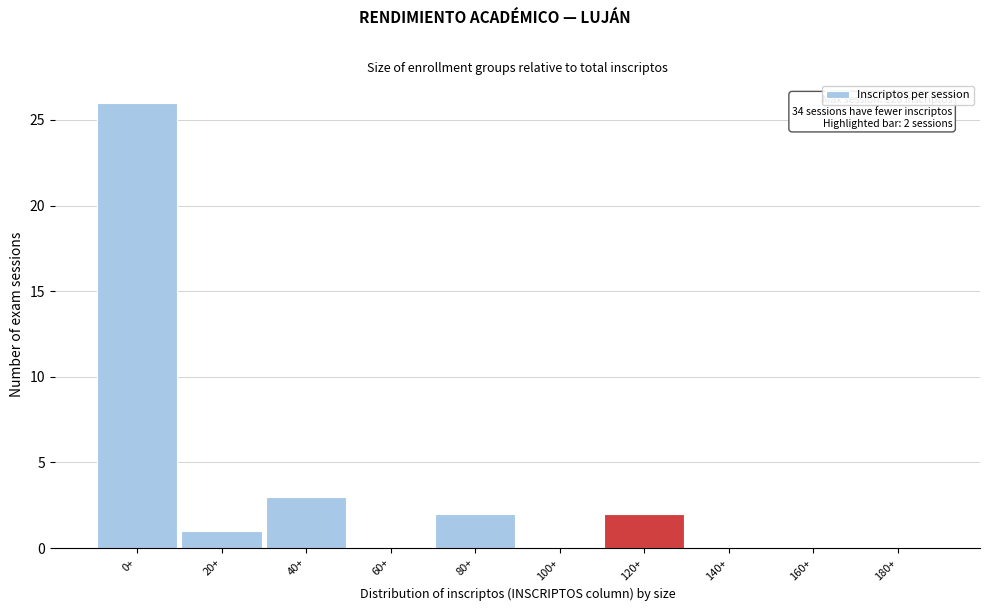

Reading left to right, what are all the values shown in this chart?

0+=26	20+=1	40+=3	60+=0	80+=2	100+=0	120+=2	140+=0	160+=0	180+=0